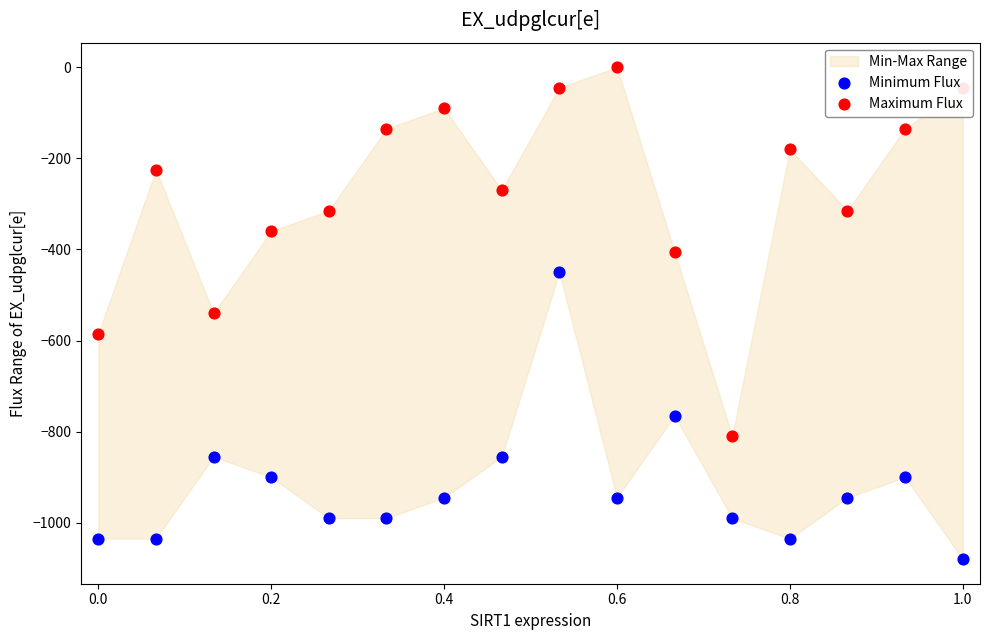

Which series contains the lowest Y value?

Minimum Flux